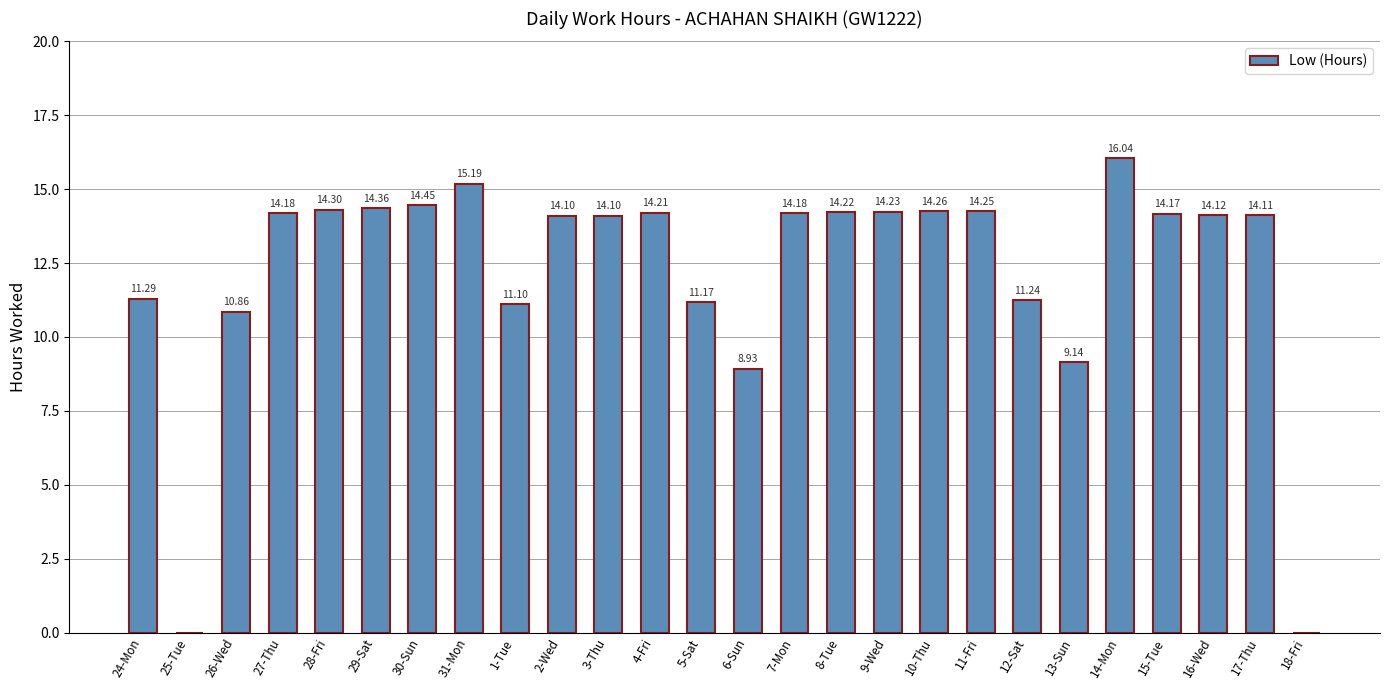

Does the chart contain stacked bars?

No